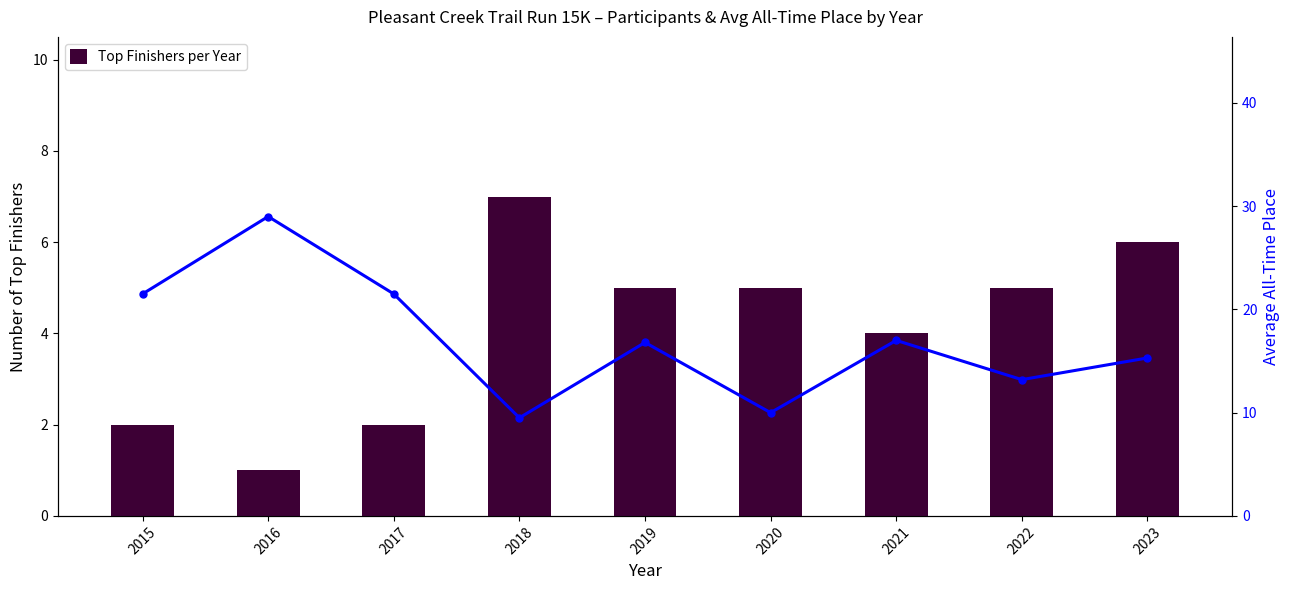

The Avg All-Time Place series shows 29.0 at 2016. True or false?

True